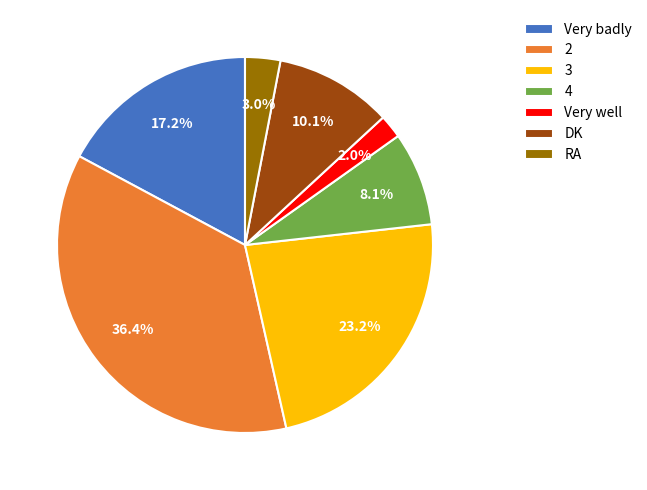

To the nearest percent, what percentage of the pie is 4?

8%